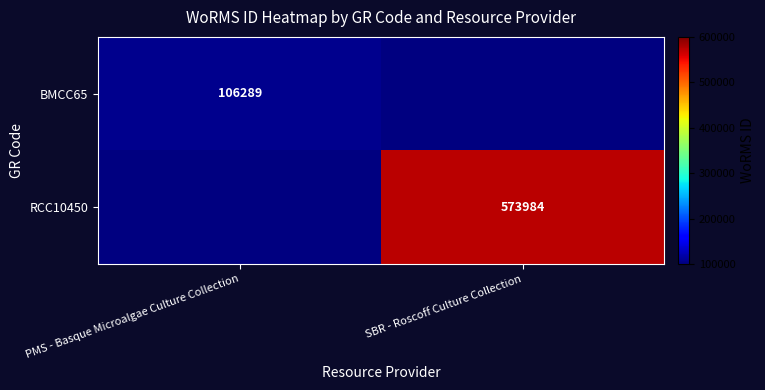

The BMCC65 series shows 57982 at PMS - Basque Microalgae Culture Collection. True or false?

False